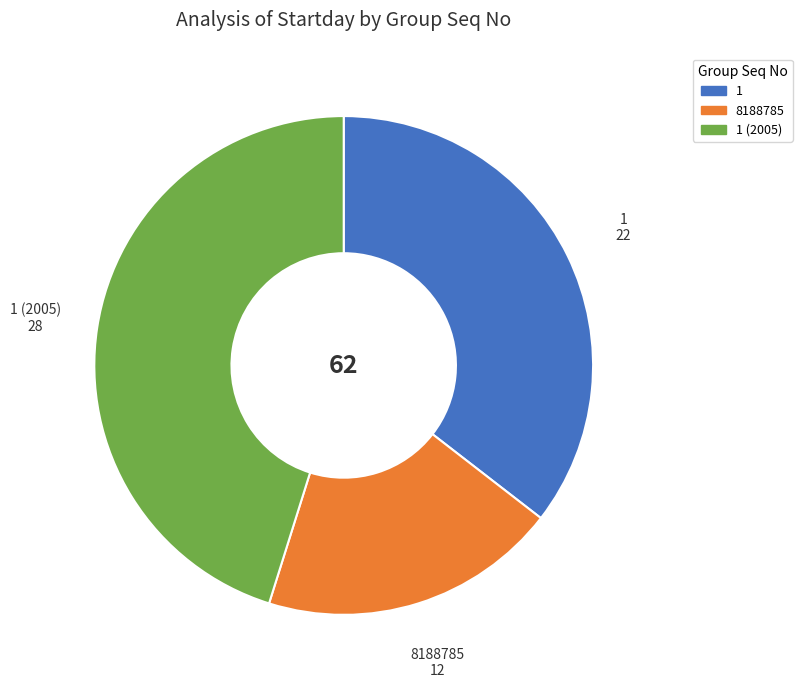

How many slices are in this pie chart?

3